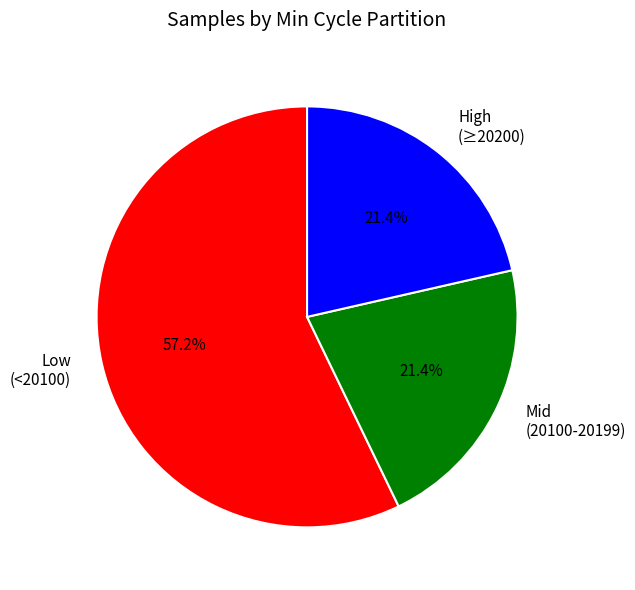

How many slices are in this pie chart?

3